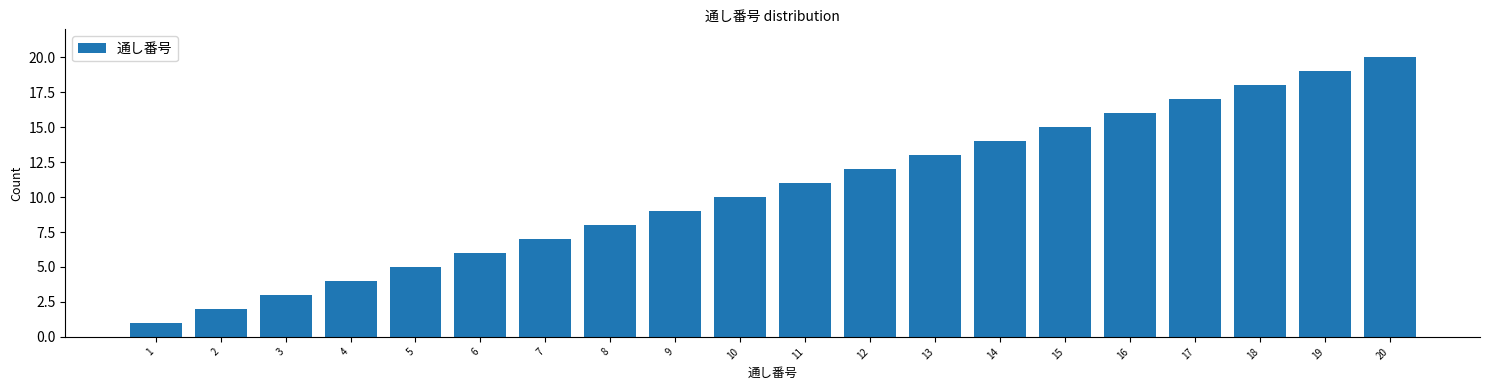

The chart shows a value of 8 at 6. True or false?

False